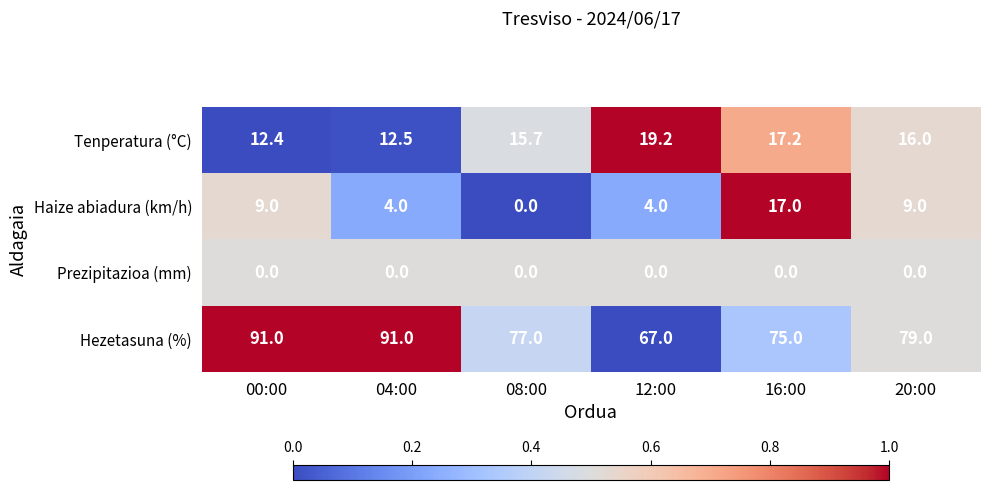

Count the number of categories in the chart.

6